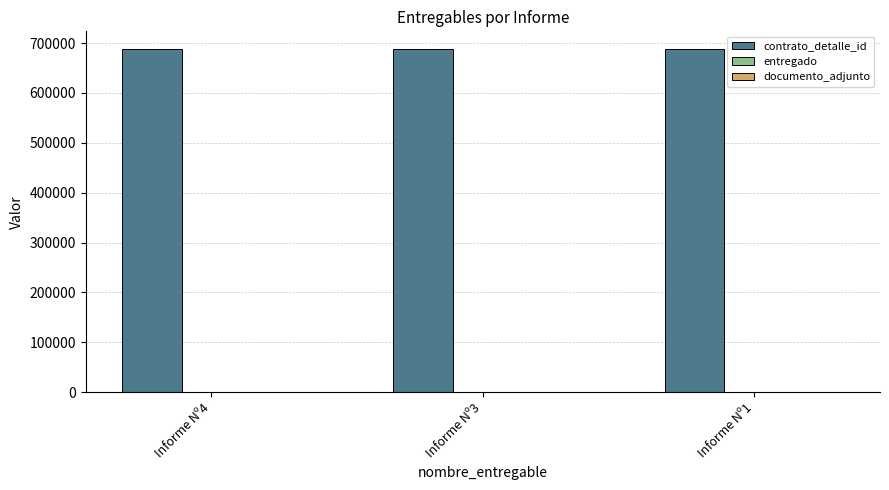

Are the bars grouped side by side (vs. stacked)?

Yes